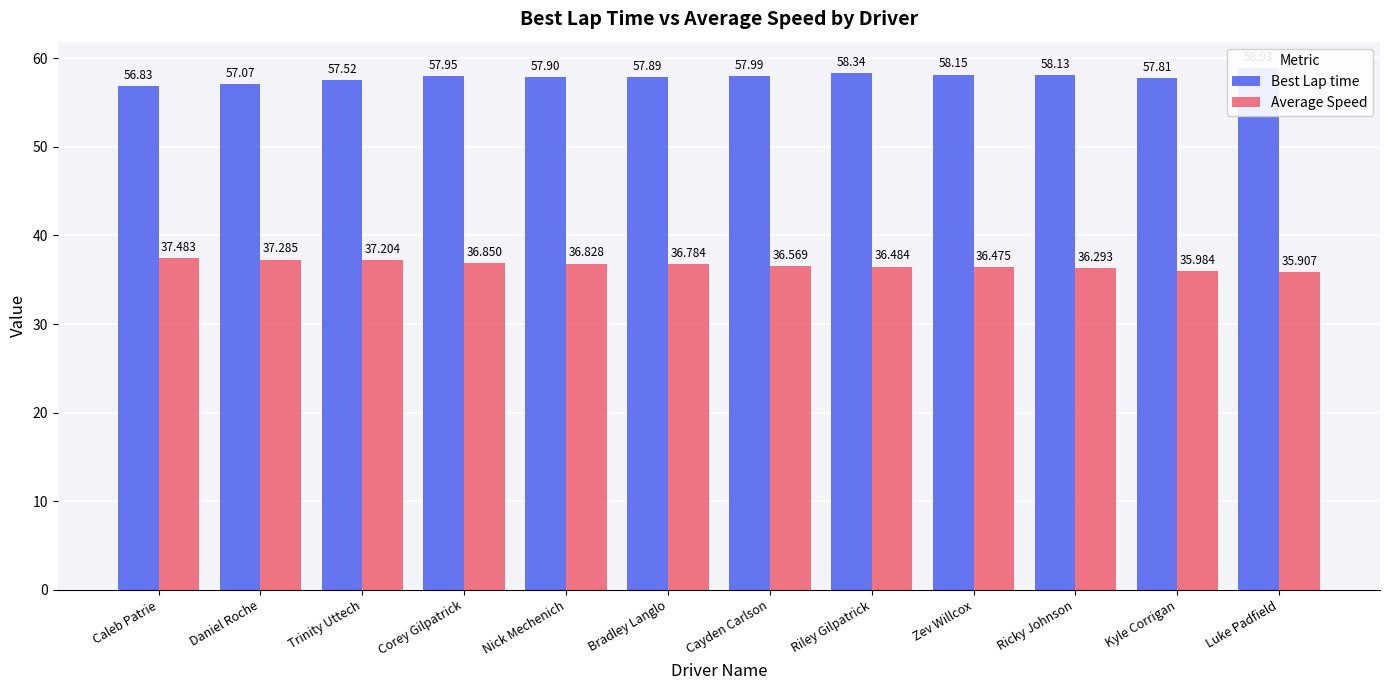

What is the total value across all series at Riley Gilpatrick?

94.8